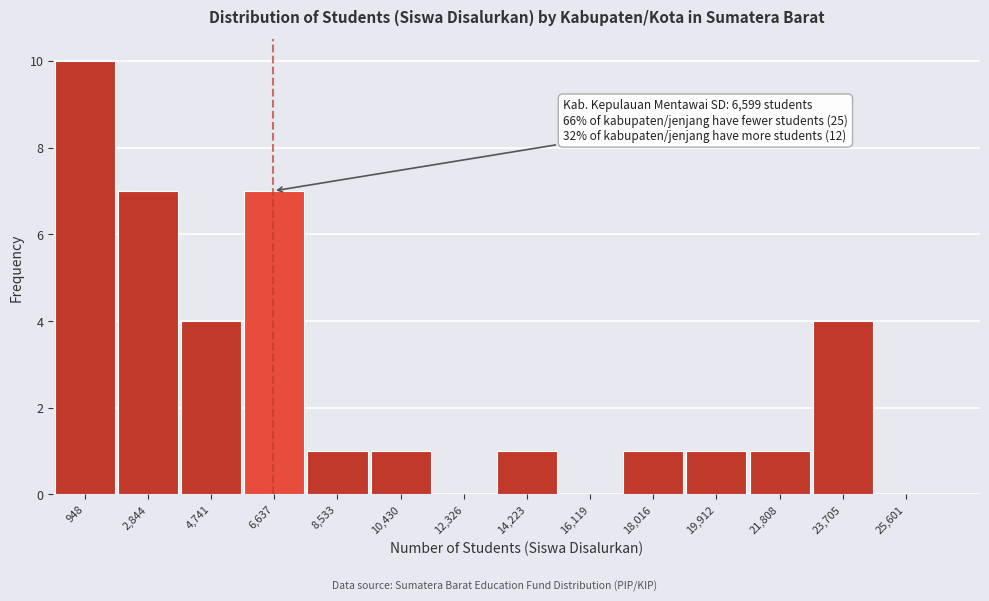

Which range on the x-axis has the tallest bar?

0 to 1800